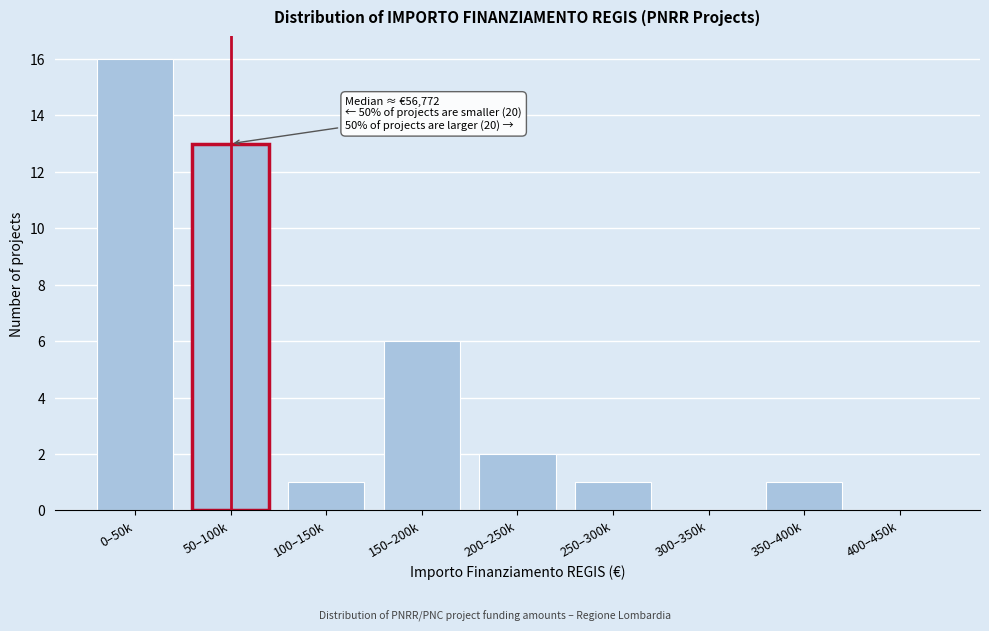

Reading left to right, extract all data points from this chart.

0–50k=16	50–100k=13	100–150k=1	150–200k=6	200–250k=2	250–300k=1	300–350k=0	350–400k=1	400–450k=0